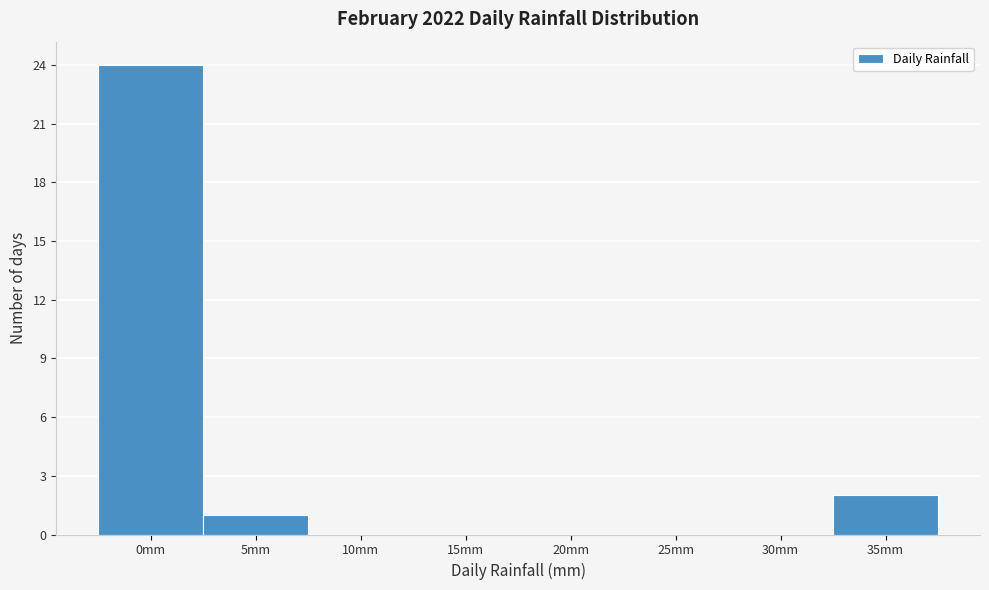

Reading left to right, what are all the values shown in this chart?

0mm=24	5mm=1	10mm=0	15mm=0	20mm=0	25mm=0	30mm=0	35mm=2